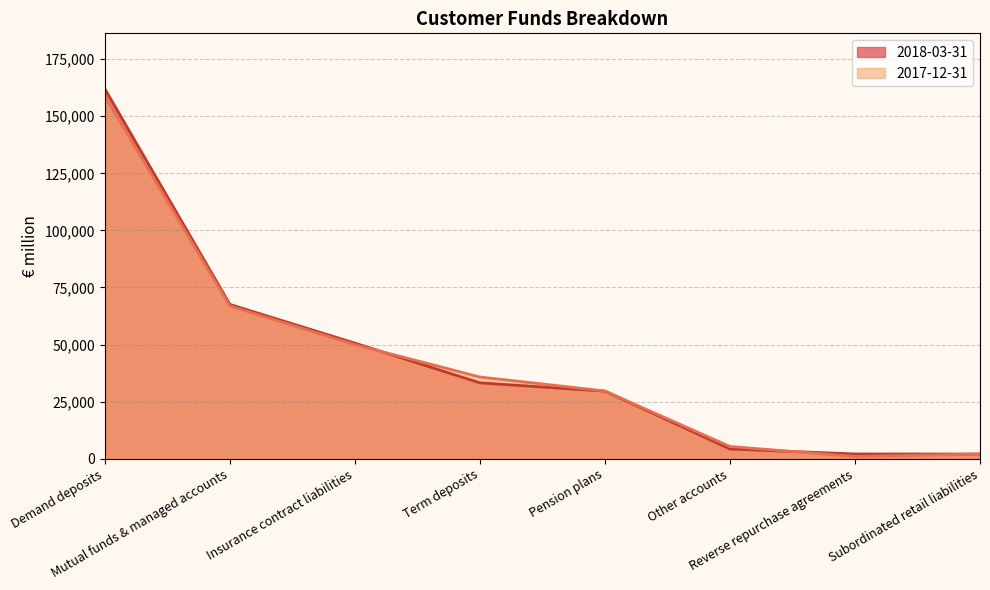

At which label does 2018-03-31 first exceed 33230?

Demand deposits